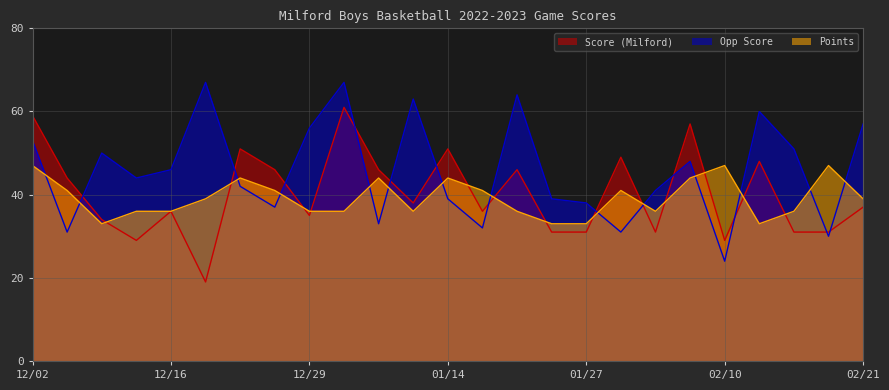

Count the number of categories in the chart.

25